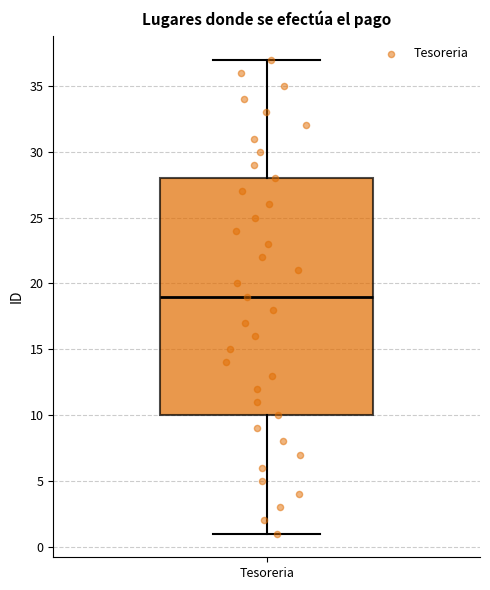

Where does the lower whisker of the box for Tesoreria end on the y-axis? The values are not printed on the chart, so give them approximately, as read against the axis.

1